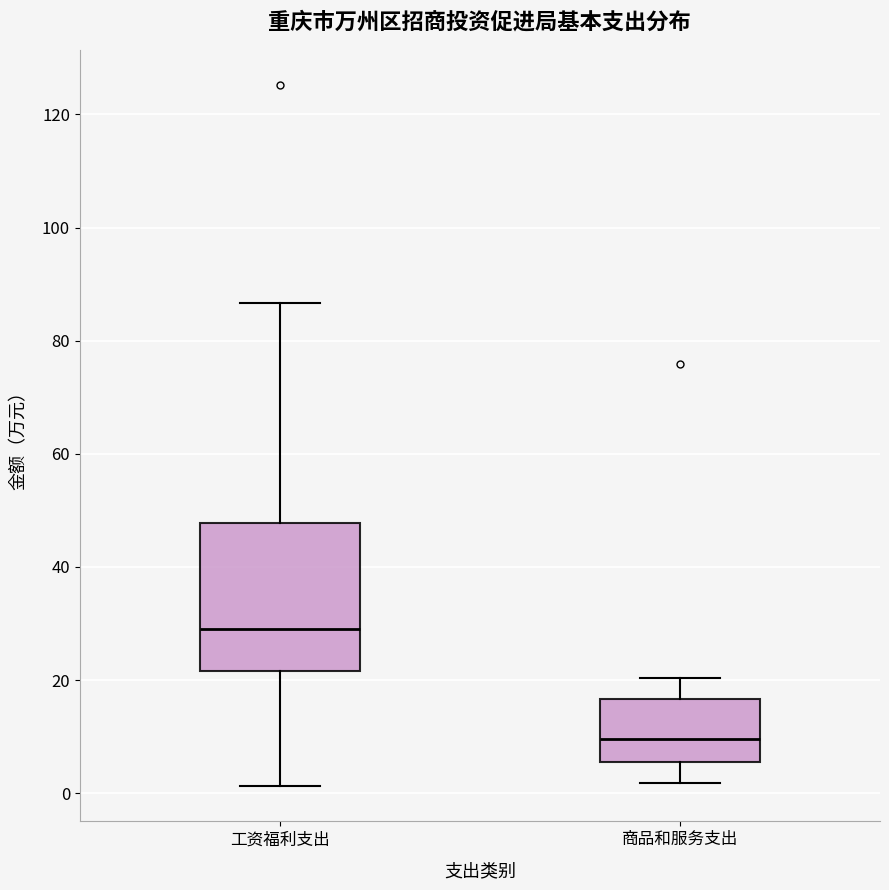

Which box's median line is the lowest?

商品和服务支出